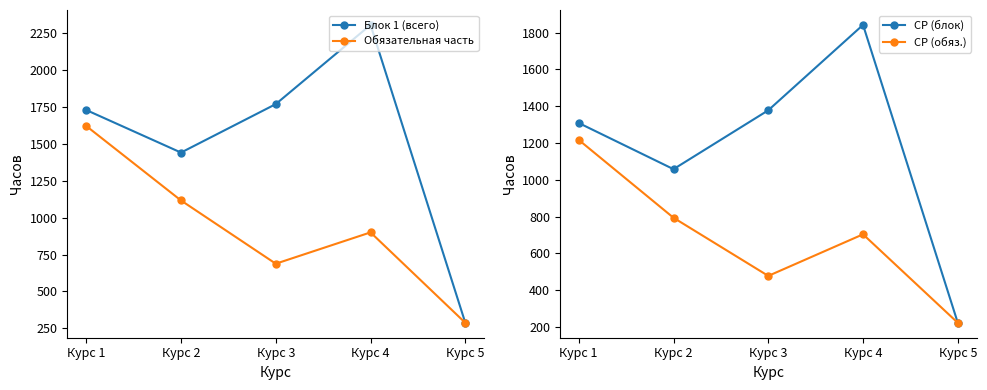

Which category has the lowest value across all series?

Курс 5